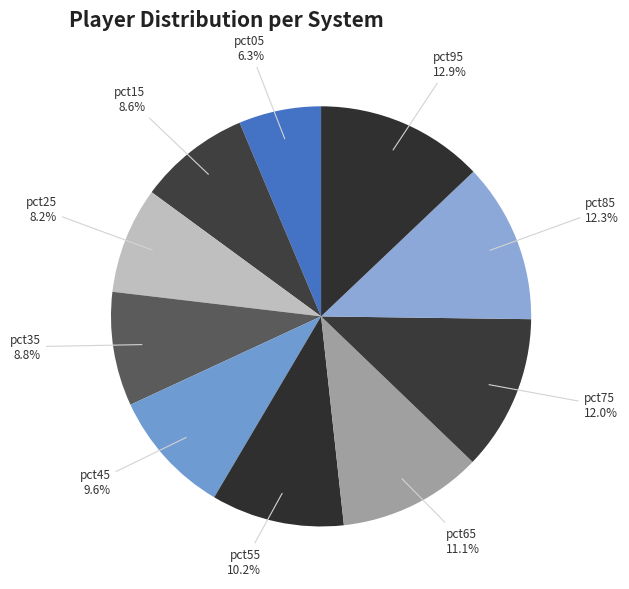

To the nearest percent, what is the average slice percentage?

10%